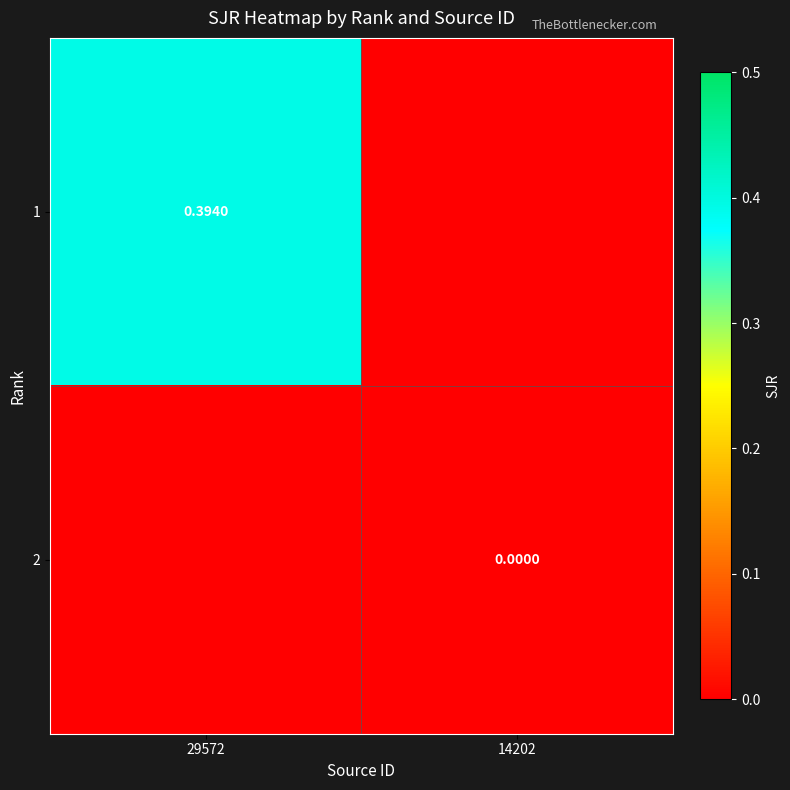

What is the maximum value shown in the chart?

0.4